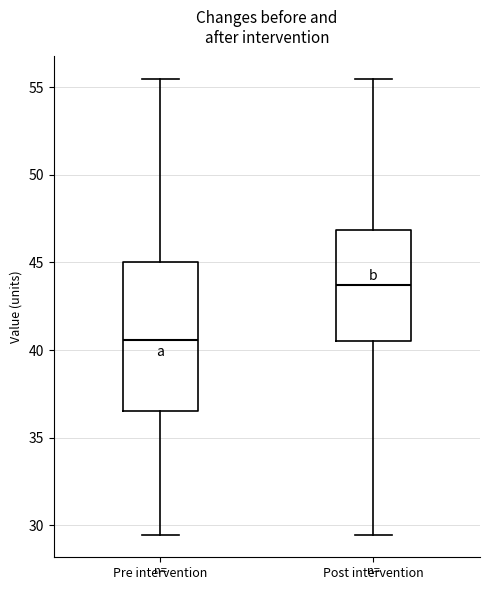

Reading left to right, transcribe this box plot: for each box, give where its median line is, the range the box spans, and where its two whiskers end, as read against the y-axis. The values are not printed on the chart, so give them approximately, as read against the axis.

Pre intervention: median 40.5, box 36.5 to 45.0, whiskers 29.5 to 55.5
Post intervention: median 43.5, box 40.5 to 47.0, whiskers 29.5 to 55.5